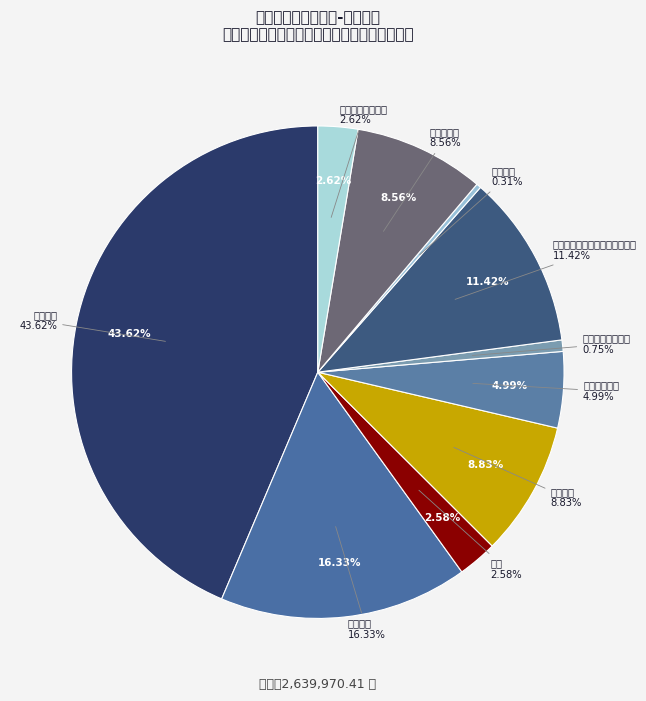

To the nearest percent, what is the difference between the largest and smallest slice percentages?

43%